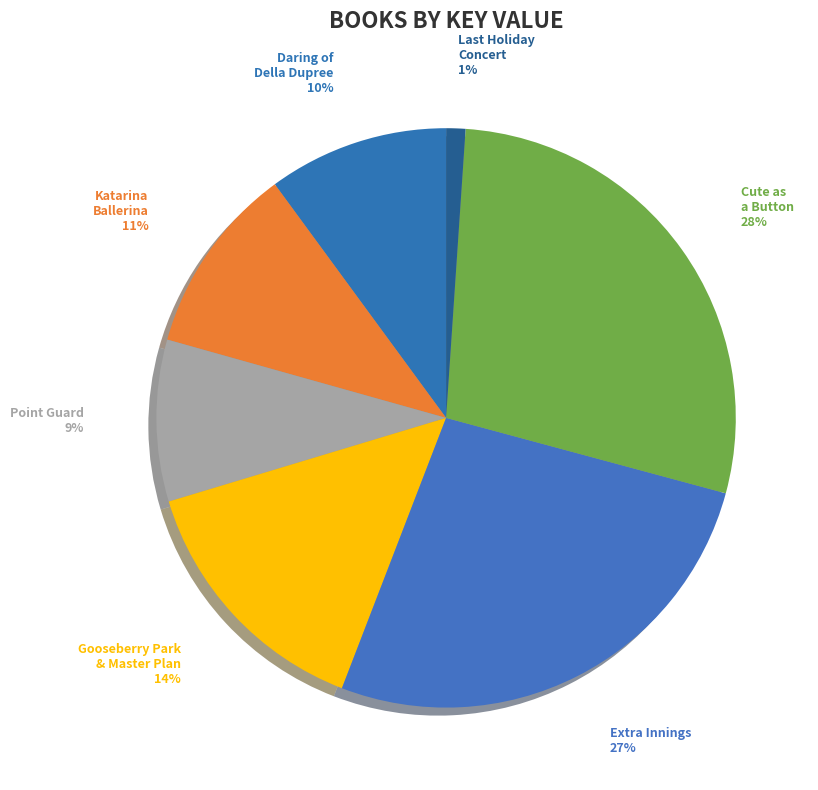

Which slice is the smallest?

Last Holiday Concert